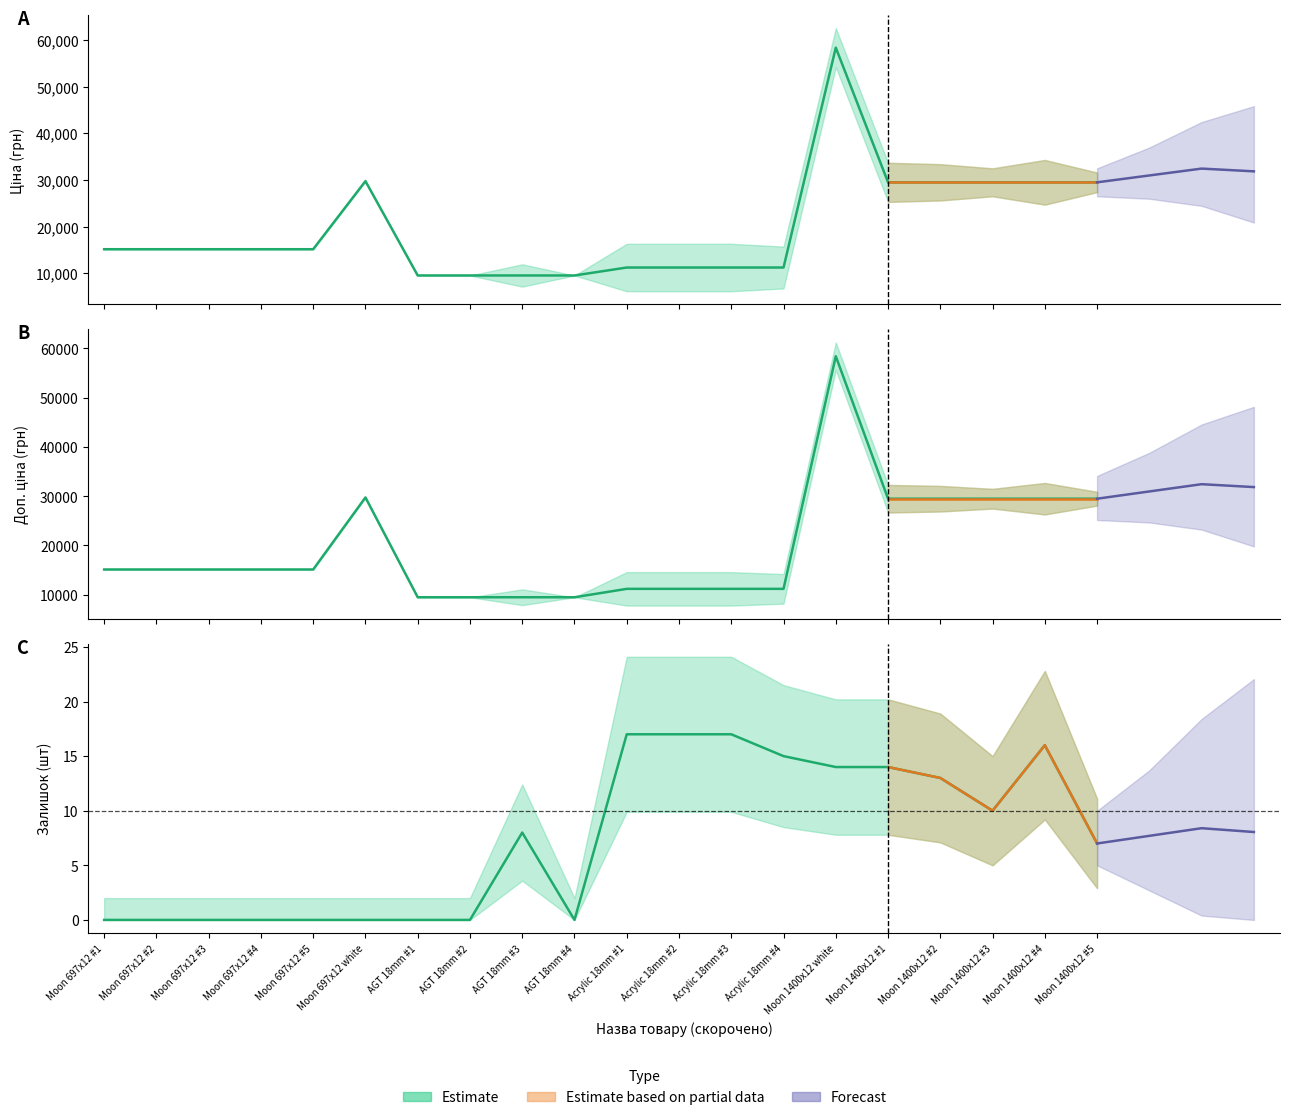

True or false: Ціна and Доп. ціна intersect in this chart.

False